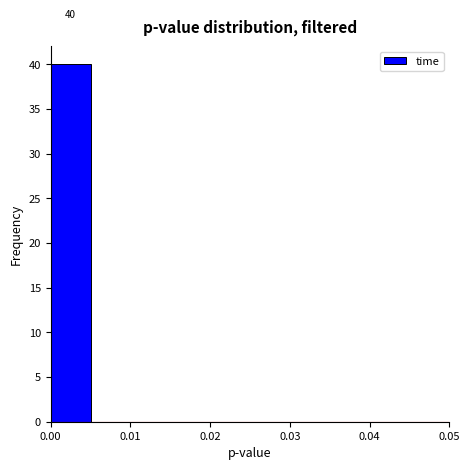

Which range on the x-axis has the tallest bar?

0.000 to 0.005